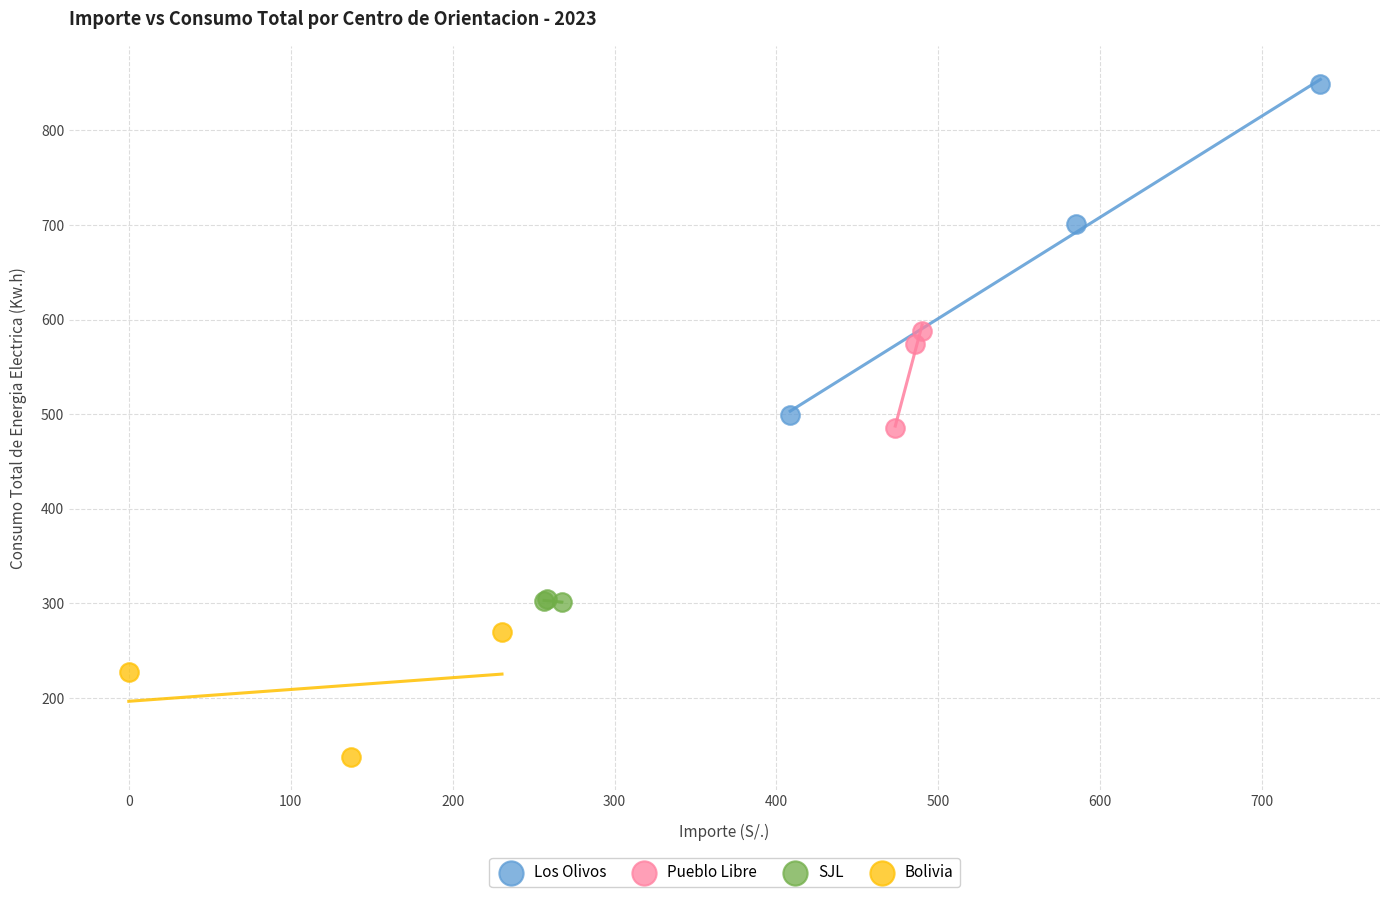

Which series reaches the minimum Y coordinate?

Bolivia